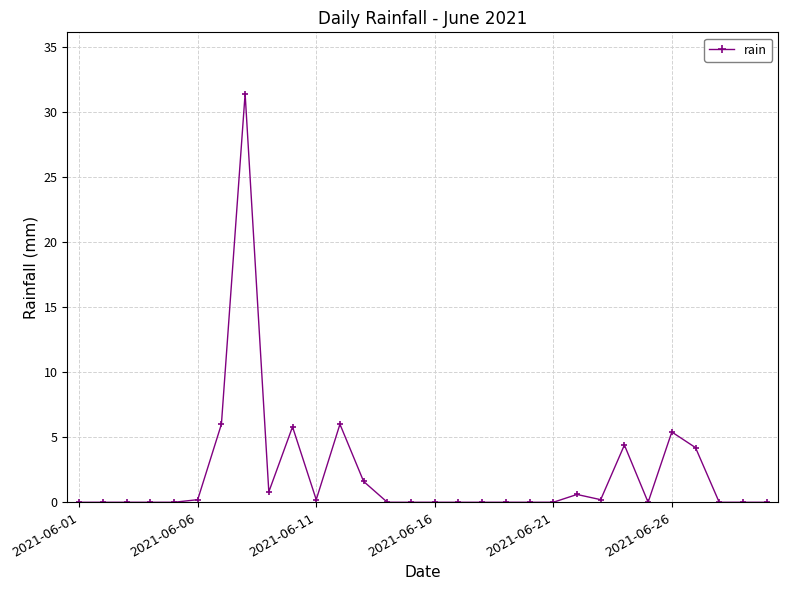

What is the value of the 13th point from the left?

1.6